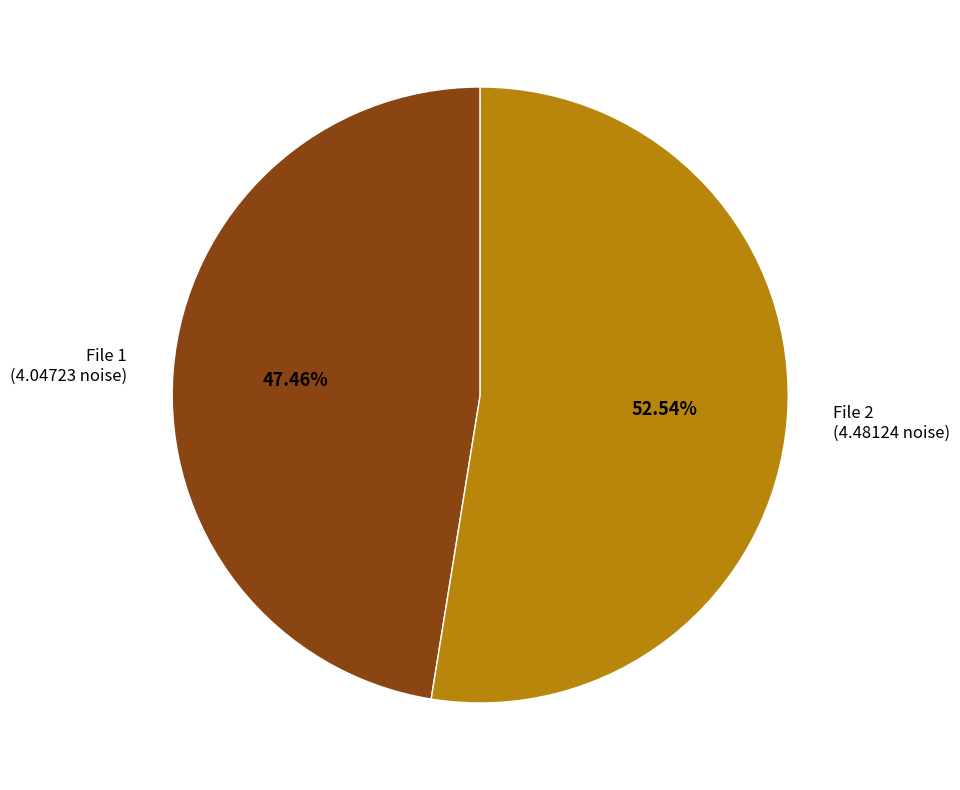

Which slice is the smallest?

File 1 (4.04723 noise)